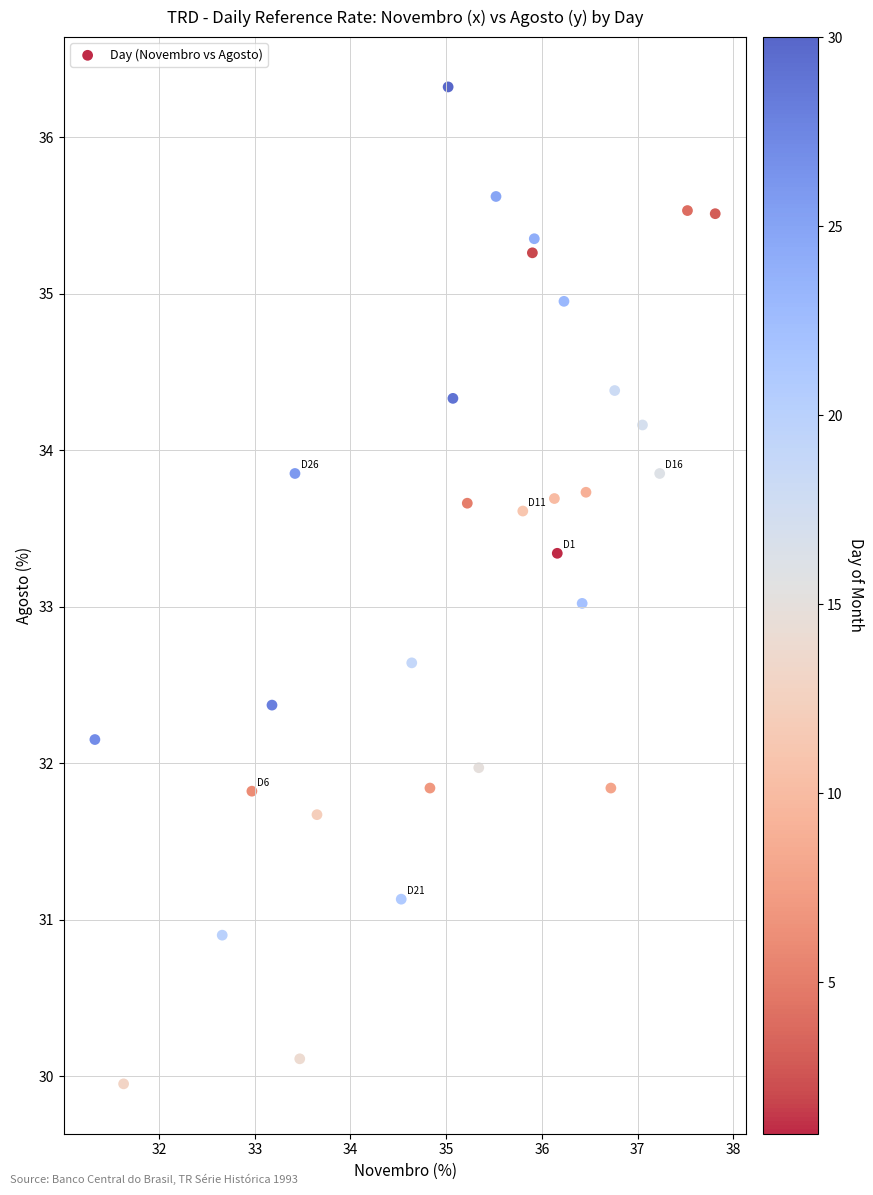

What is the range of X values (max minus min)?

6.5